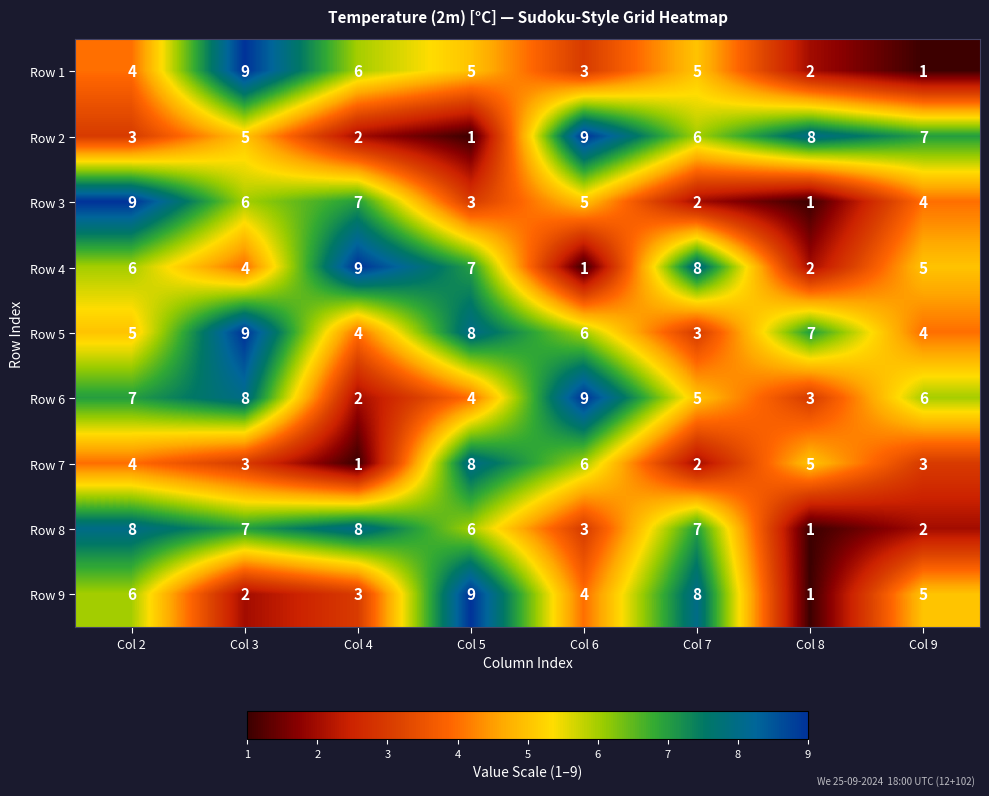

What is the greatest value displayed?

9